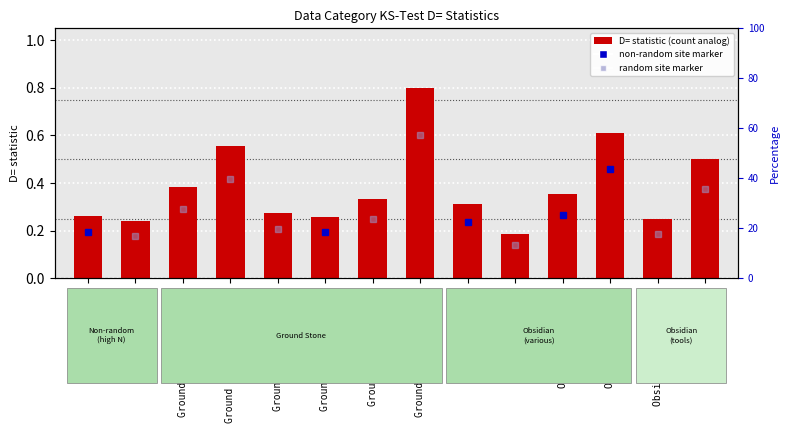

What is the change in value from Obsidian Projectiles to Obsidian Tools?

+0.2